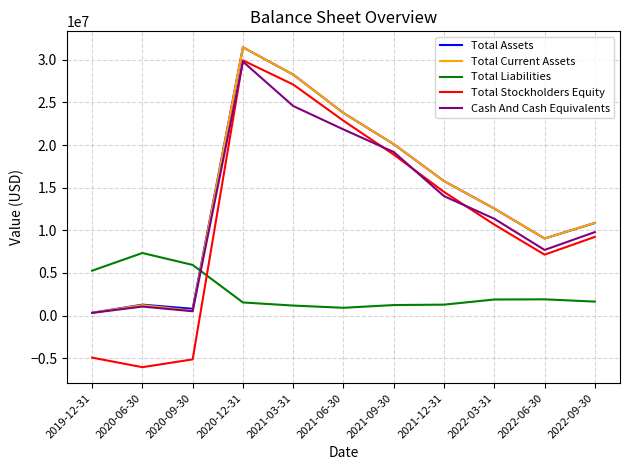

Which series changed the most between 2020-06-30 and 2021-09-30?

Total Stockholders Equity